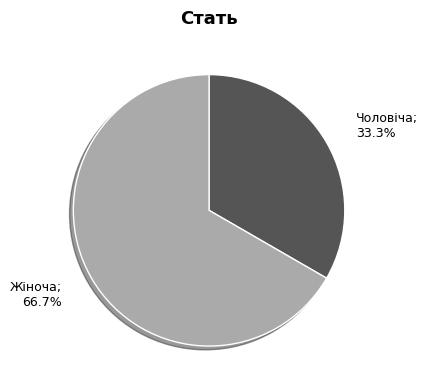

Is there a majority slice in this chart?

Yes